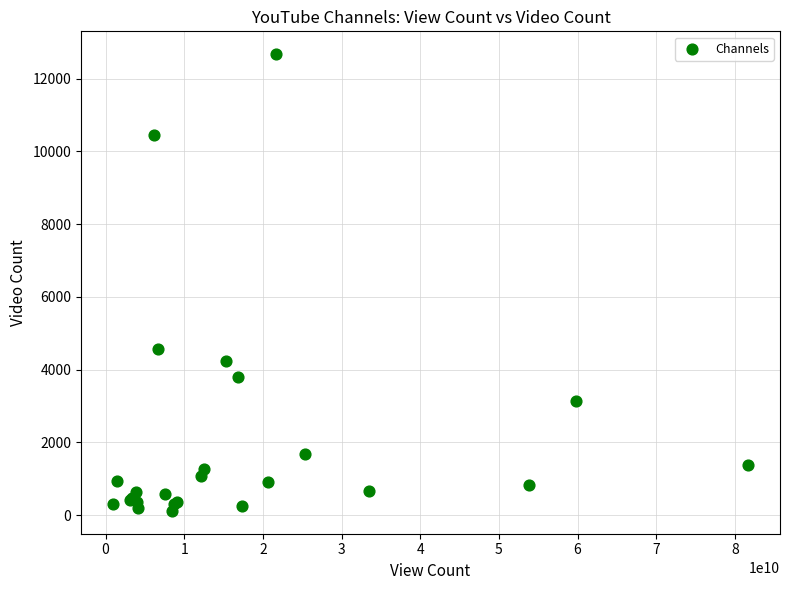

What Y value in the scatter plot is closest to 6397?

4558